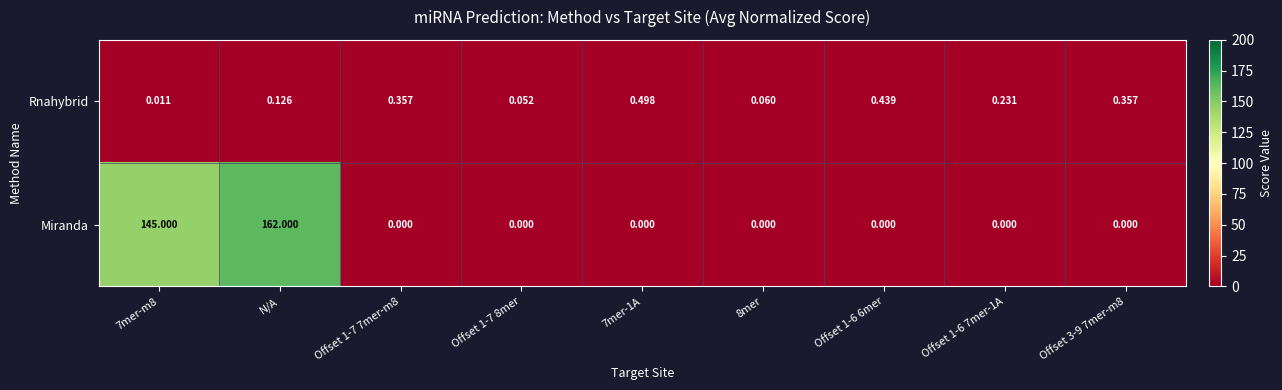

Rank the series by their average value, from highest to lowest.

Miranda, Rnahybrid